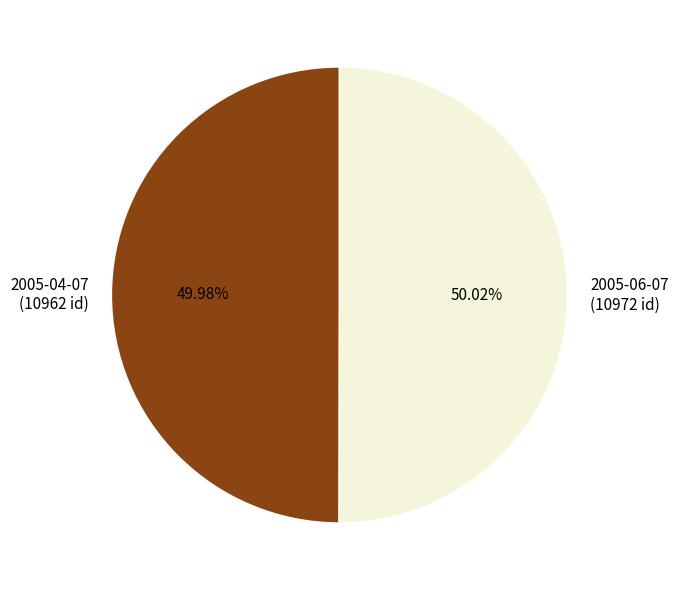

Approximately how many times larger is the value at 2005-06-07 compared to 2005-04-07?

1.0